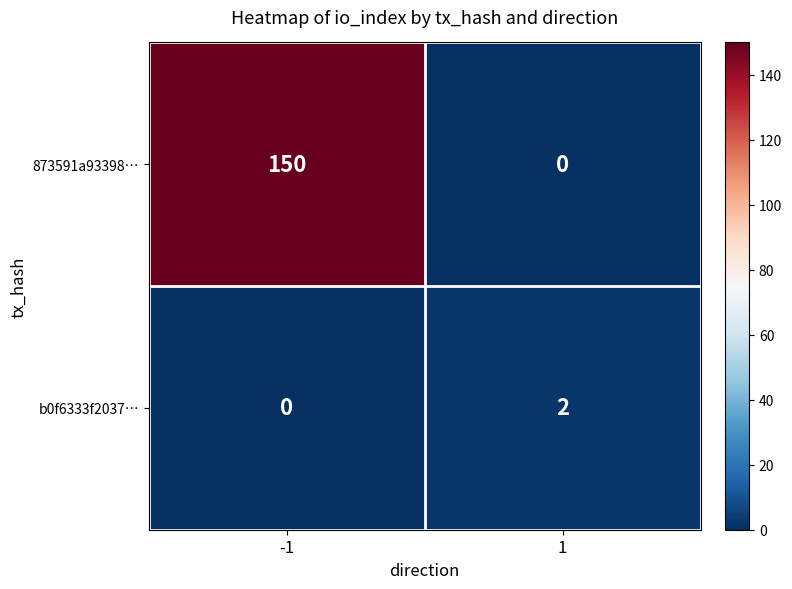

List the series in order of their overall mean, highest first.

873591a93398…, b0f6333f2037…